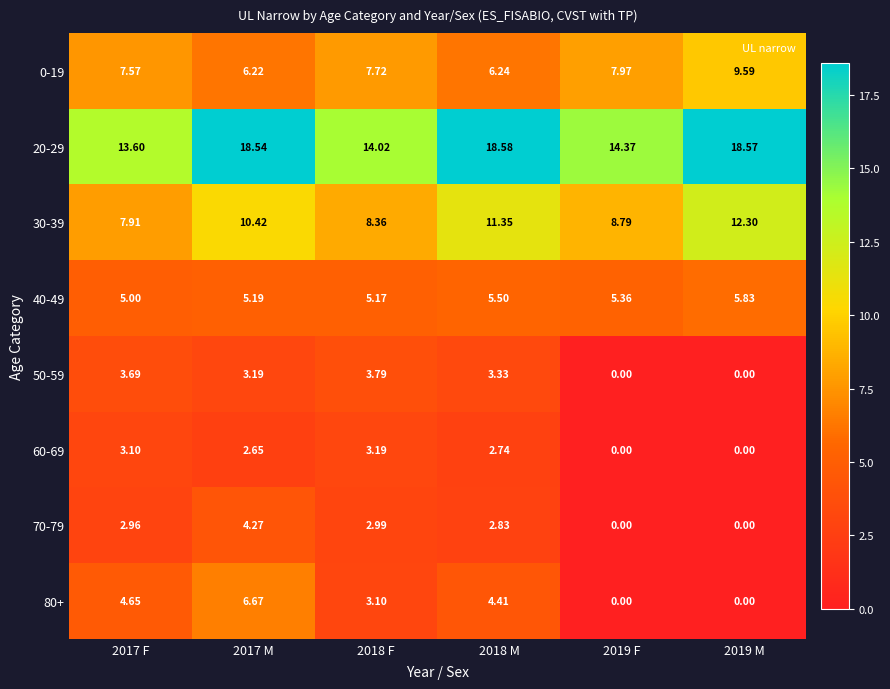

Which series has the largest range (max minus min)?

80+